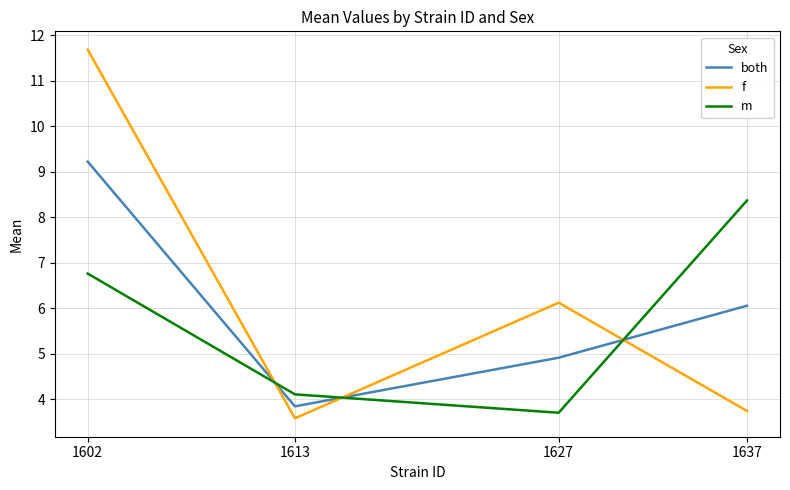

How many times do m and f cross each other?

3